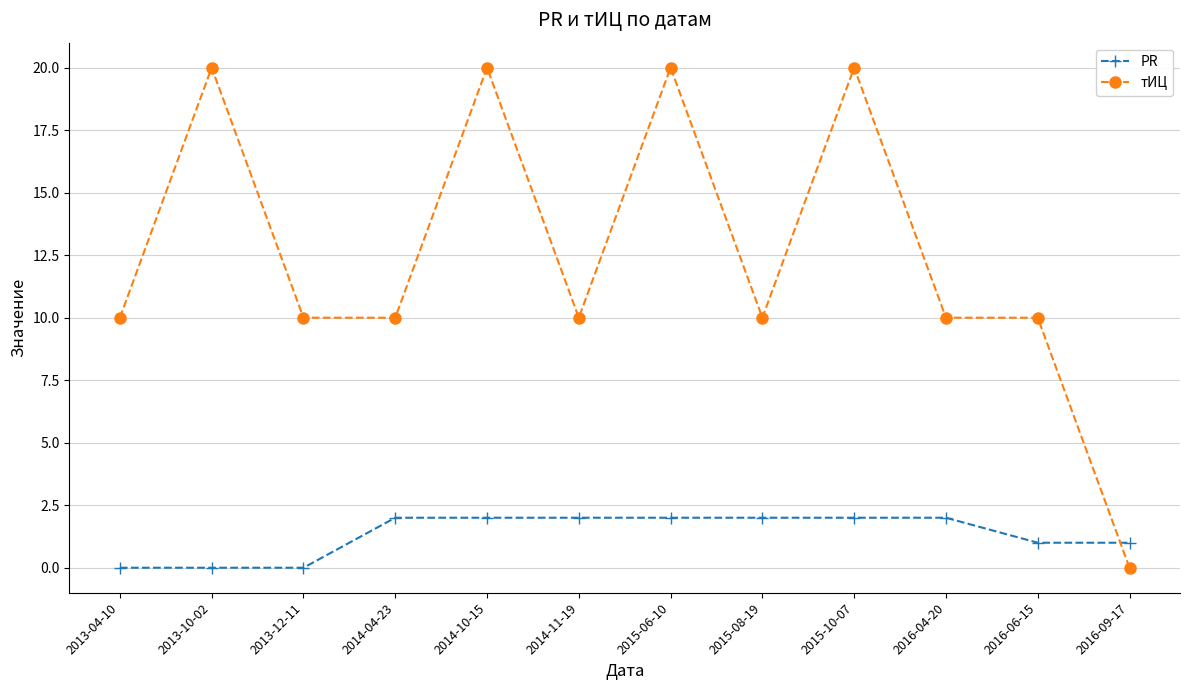

What is the sum of the PR values at 2016-06-15 and 2013-12-11?

1